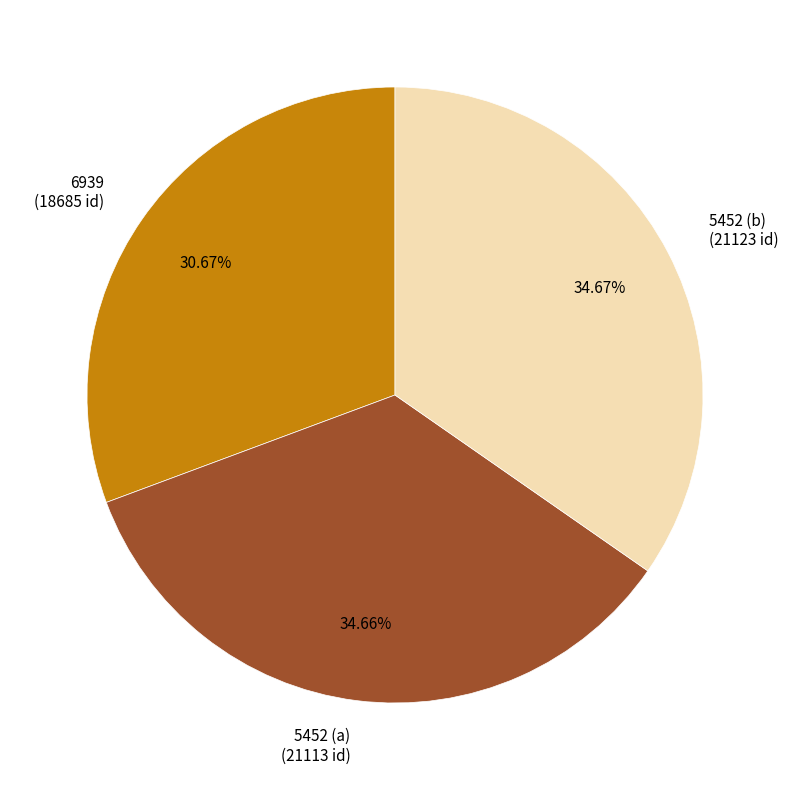

Is there a majority slice in this chart?

No